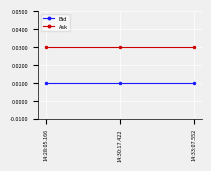

Does the chart display data point markers on the line(s)?

Yes